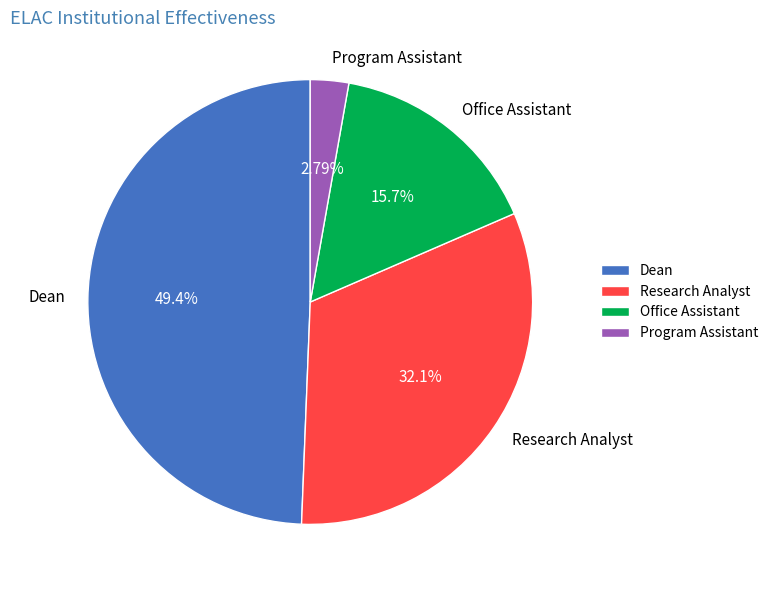

Between Office Assistant and Dean, which is larger?

Dean